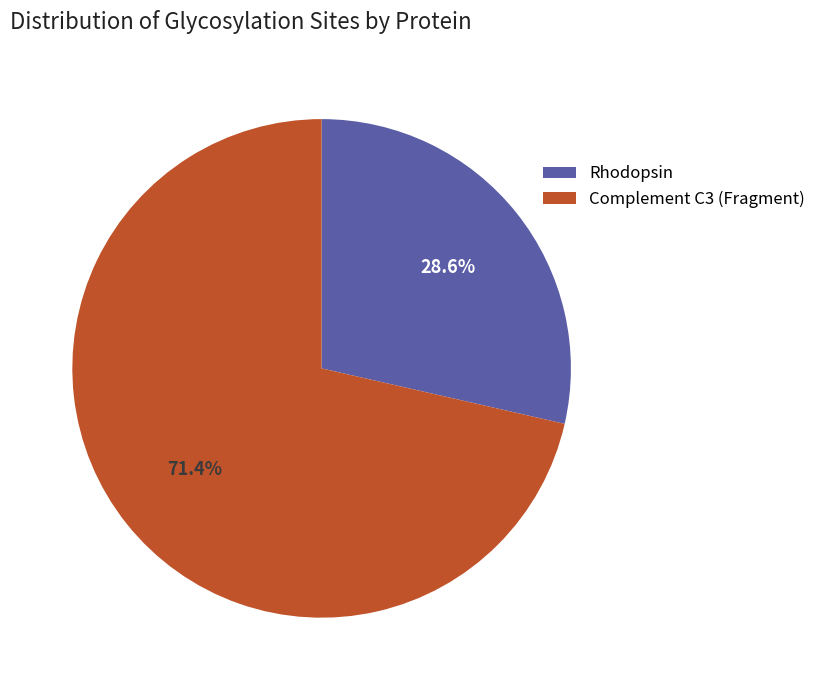

To the nearest percent, what is the difference between the largest and smallest slice percentages?

43%